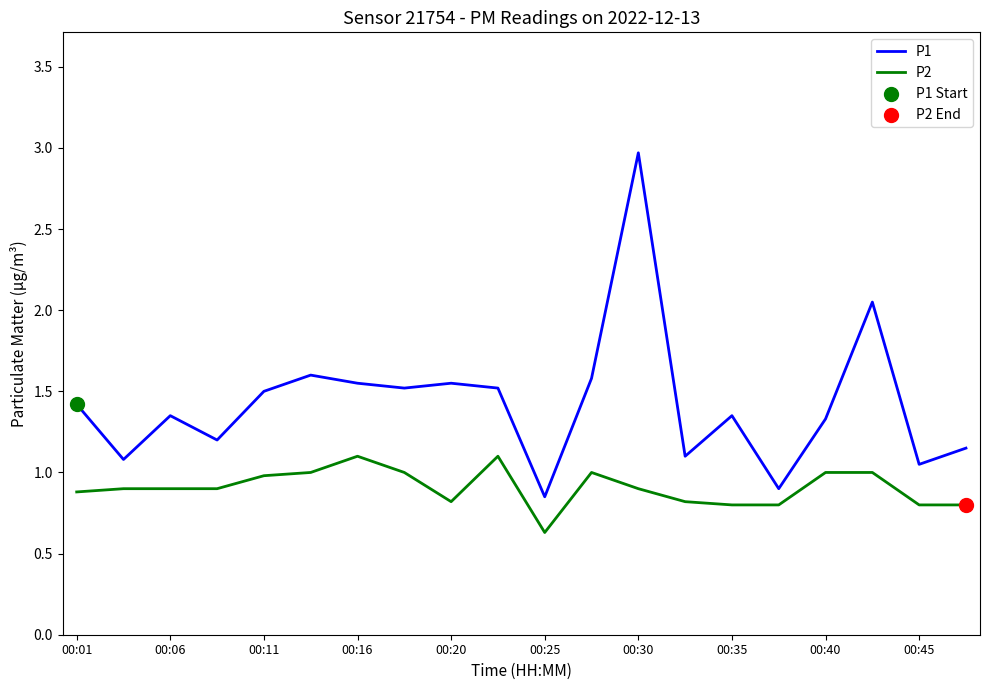

Which series has the largest total across all categories?

P1